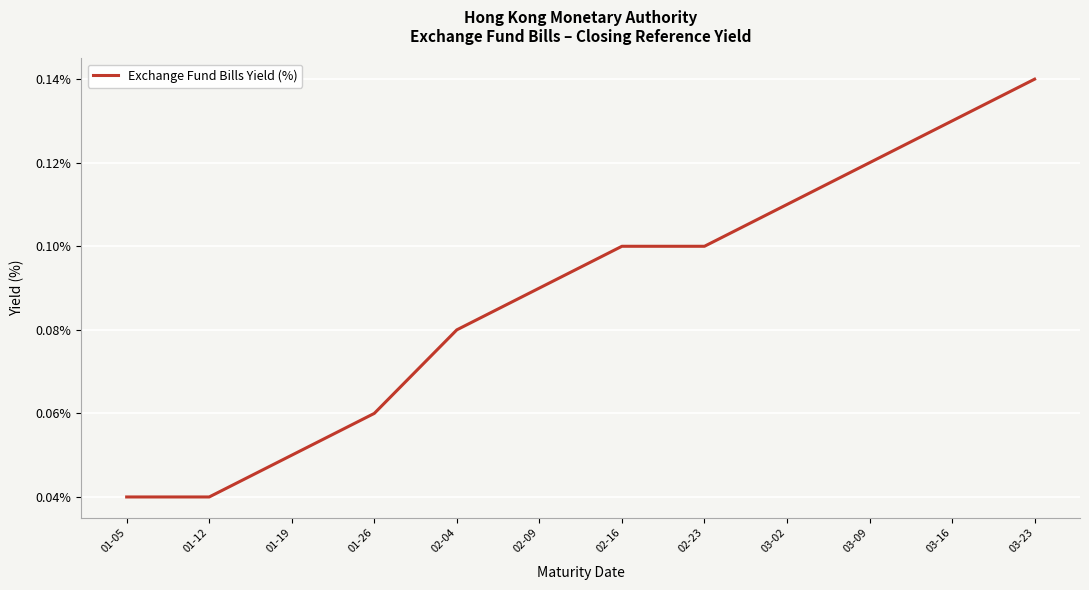

The value at 03-16 is 0.1. True or false?

True